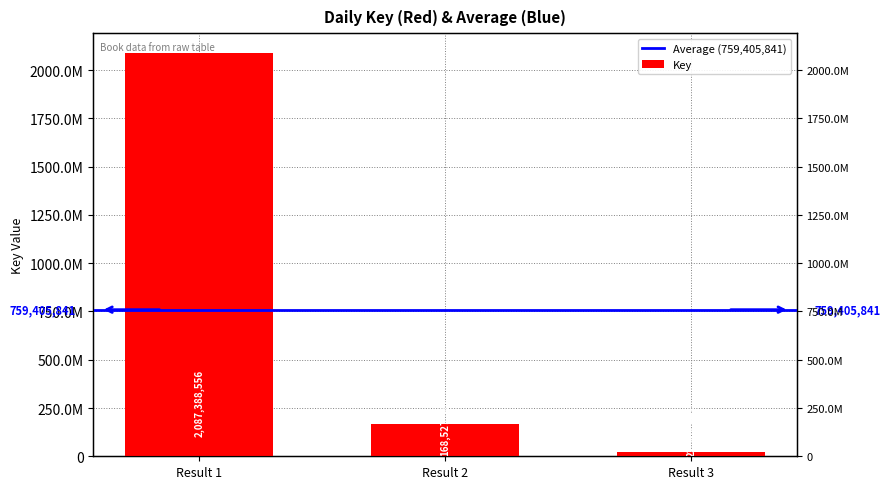

How many data points are above 168527527?

1